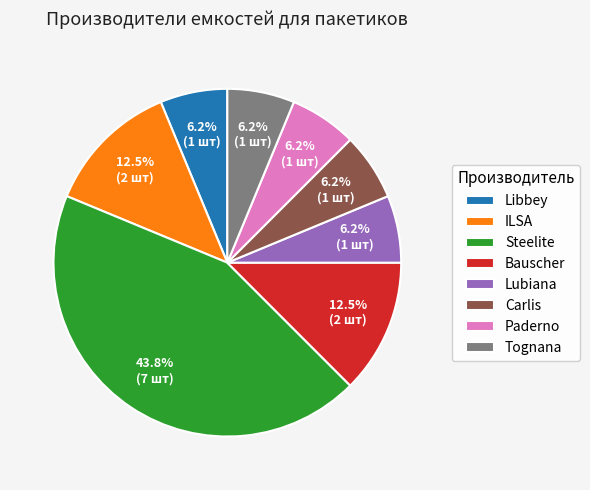

Do Tognana and Carlis together represent more than half of the pie?

No